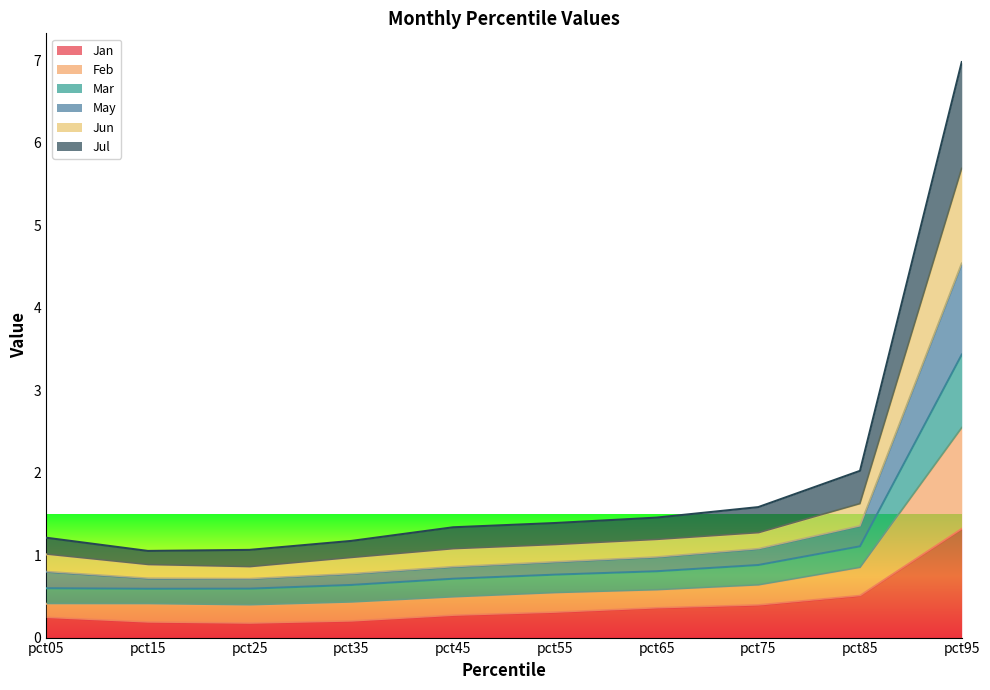

At which category is the sum across all series the highest?

pct95